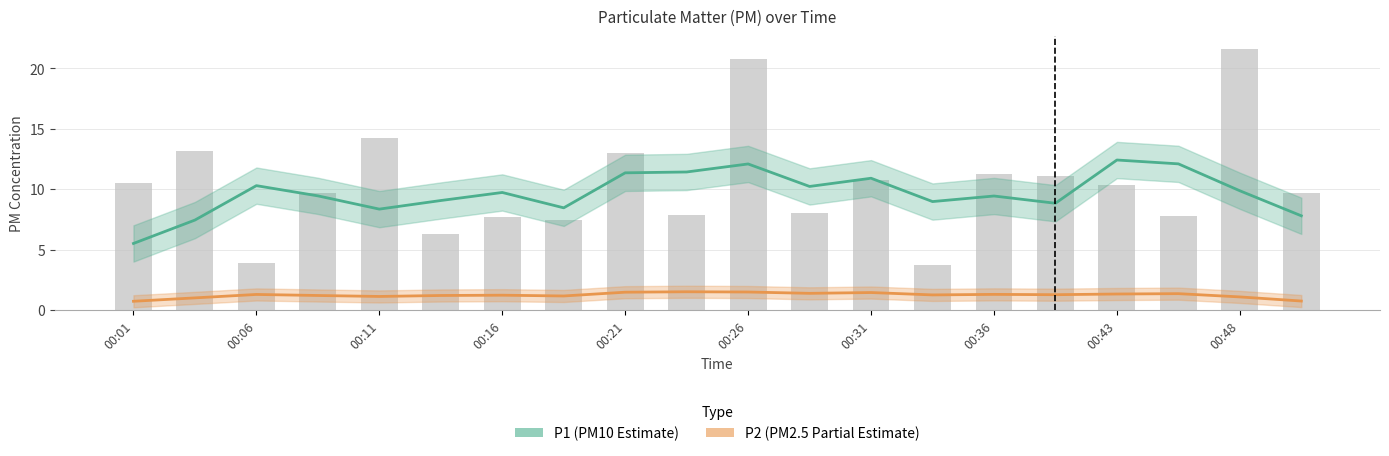

What is the difference between the second highest and minimum values in the P1 series?

6.6